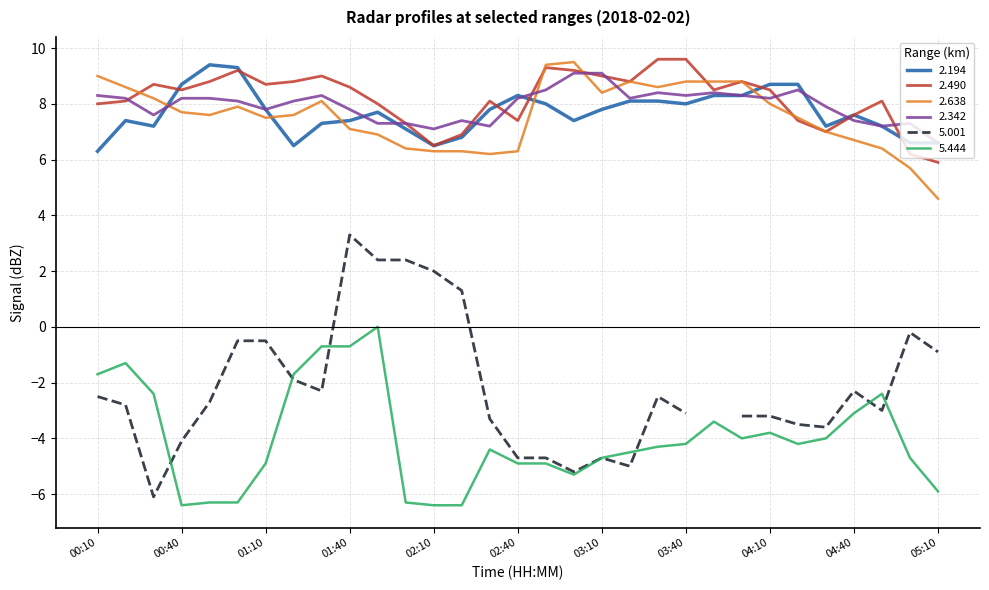

What is the sum of the 2.638 values at 04:40 and 05:10?

11.3